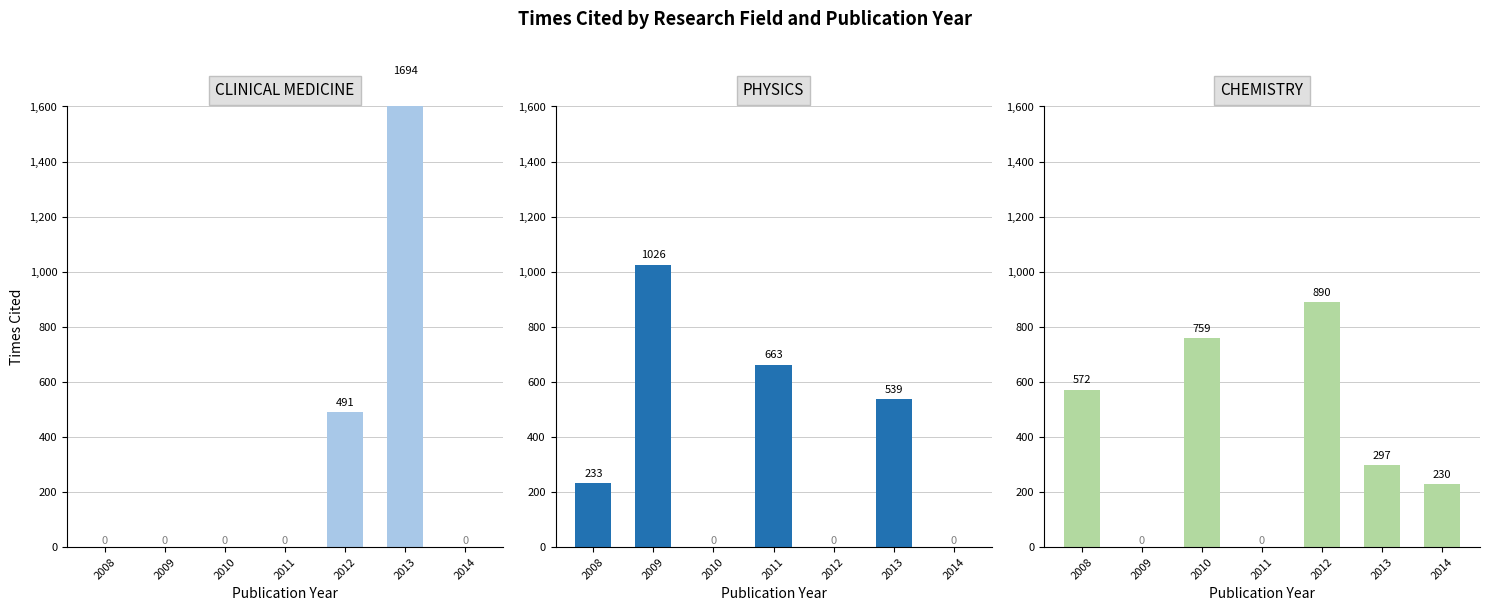

How many data points in CHEMISTRY are above 297?

3